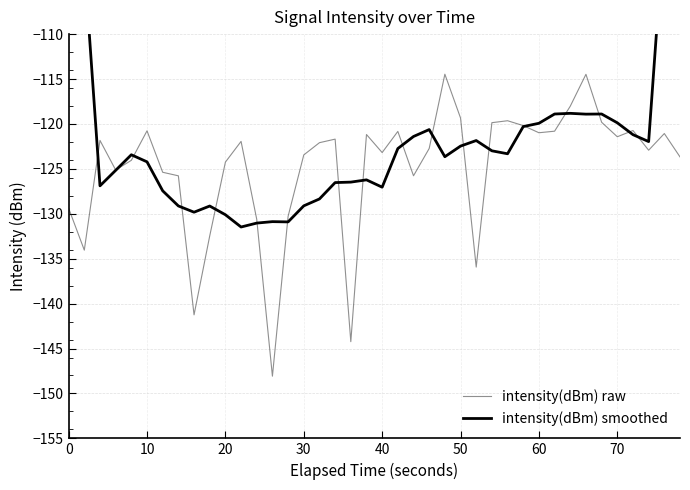

What is the minimum value for intensity(dBm) raw?

-148.1